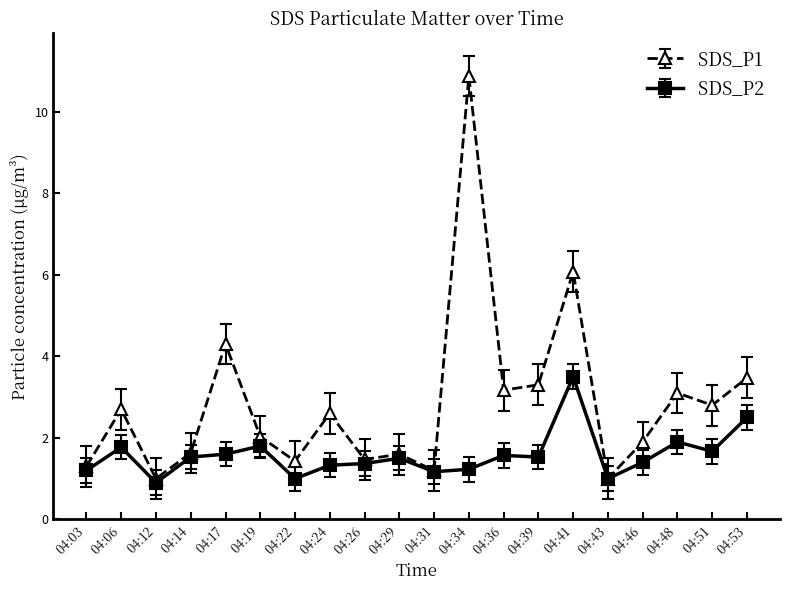

Which series changed the most between 04:06 and 04:14?

SDS_P1